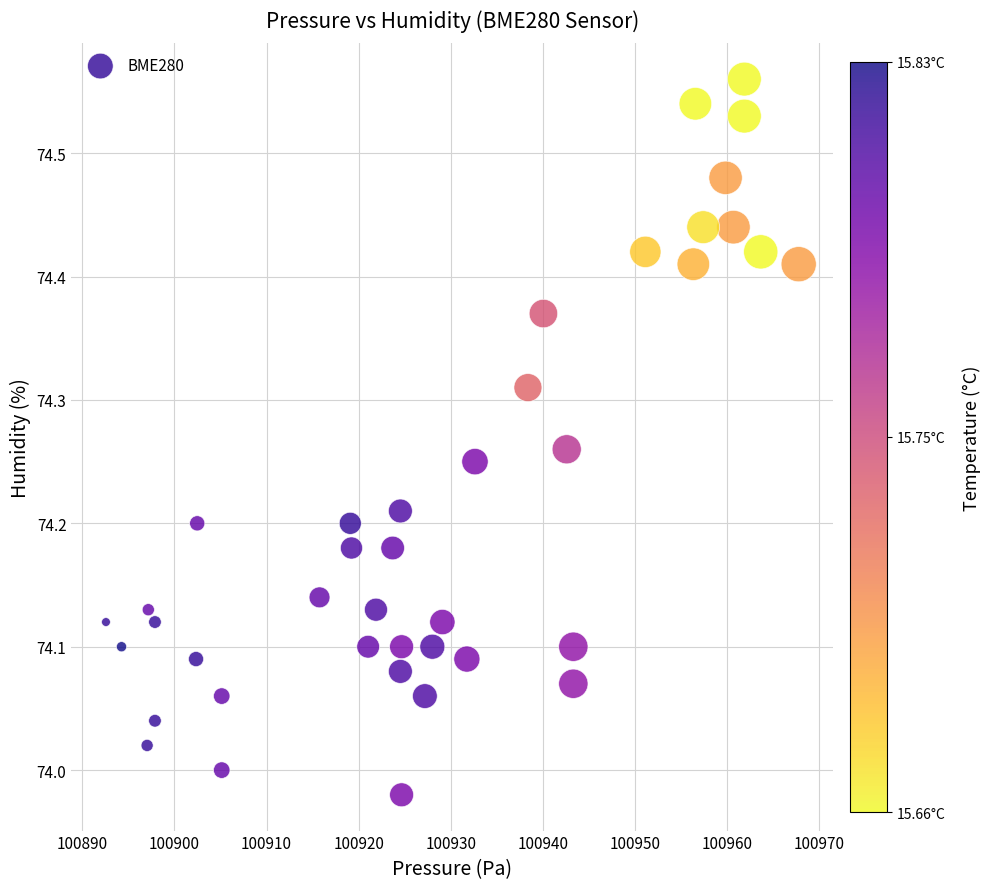

What is the range of Y values (max minus min)?

0.6